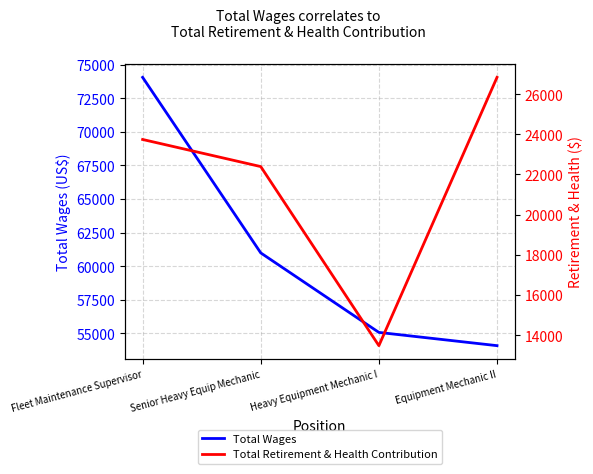

Does the chart have visible grid lines?

Yes